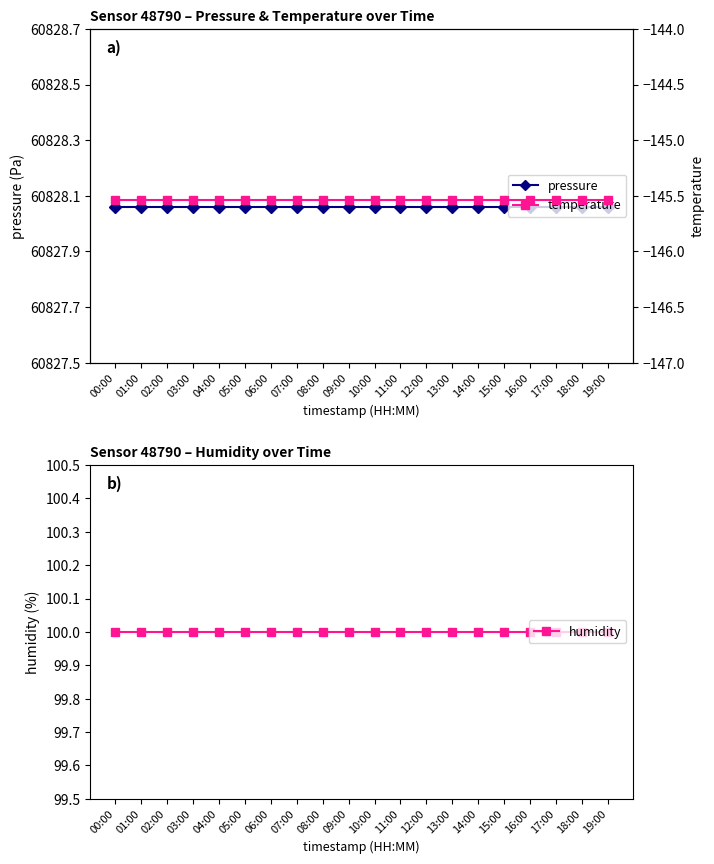

What is the label of the 10th point from the left?

09:00